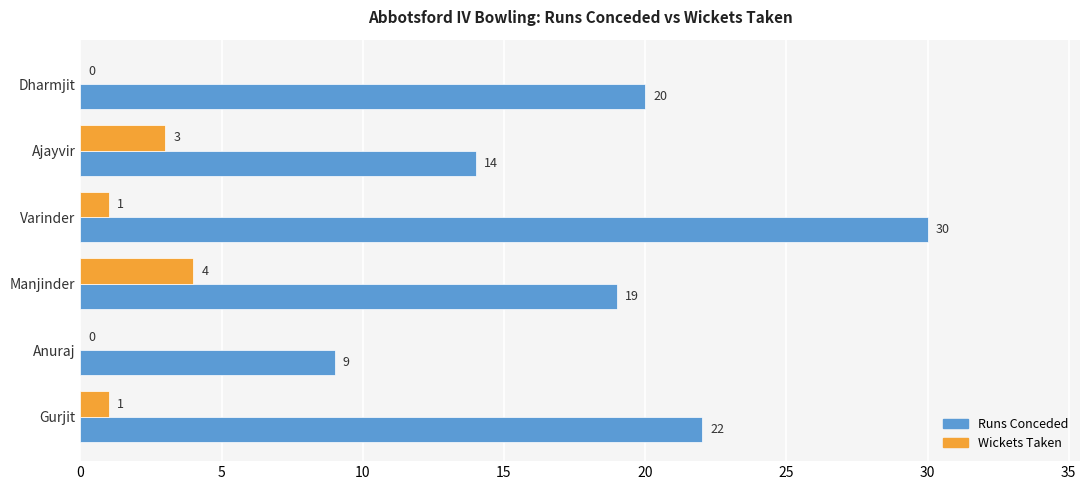

What is the total value across all series at Manjinder?

23